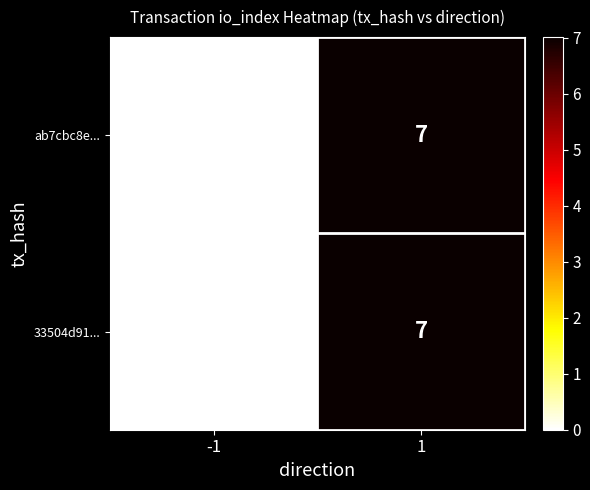

What is the approximate value of ab7cbc8e... at 1?

7